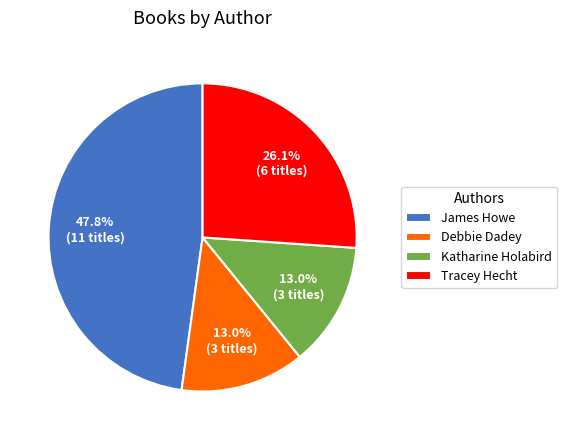

Count the number of slices in the pie.

4